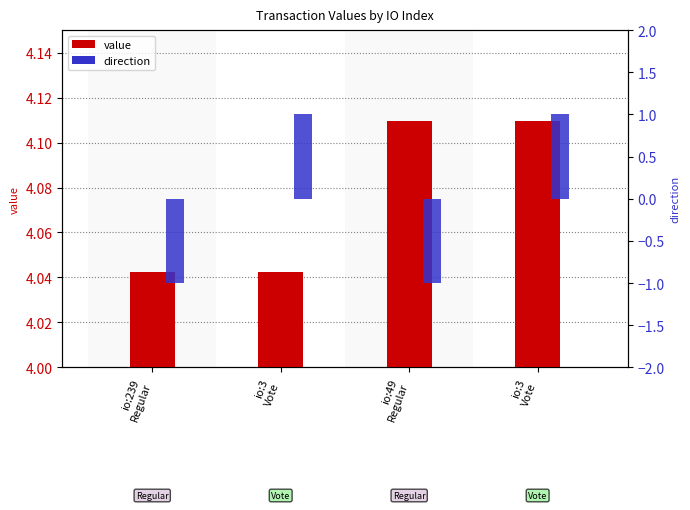

At which label is direction closest to 0?

io:239
Regular